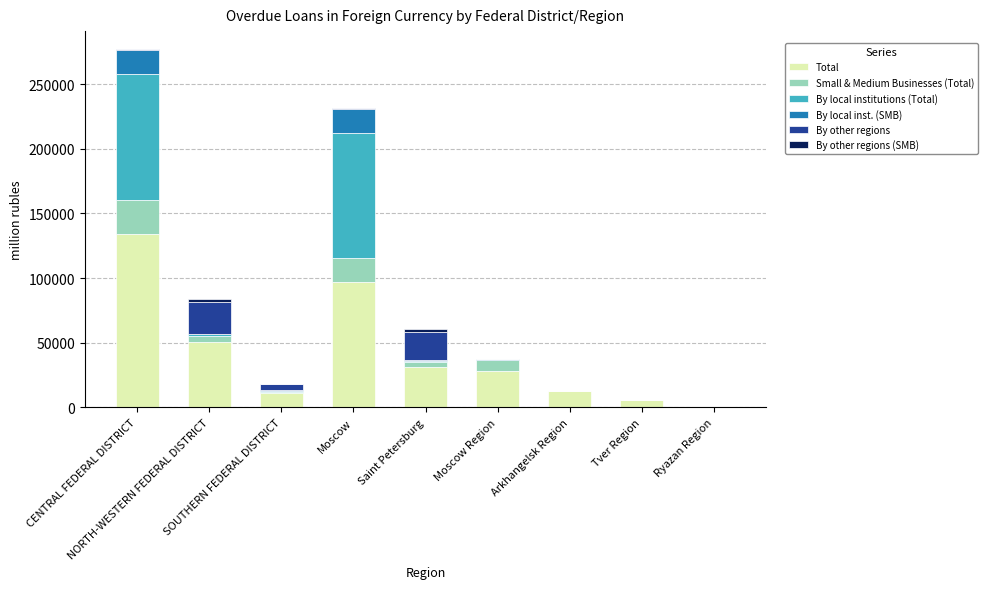

How many data points does each series have?

9